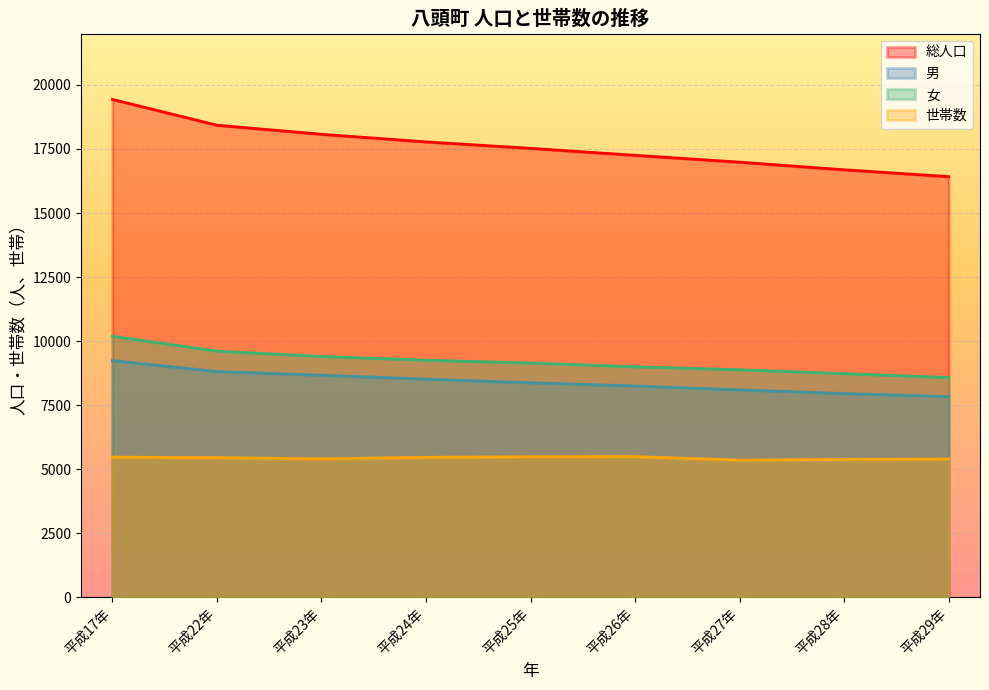

True or false: 世帯数 and 男 cross at least once.

False